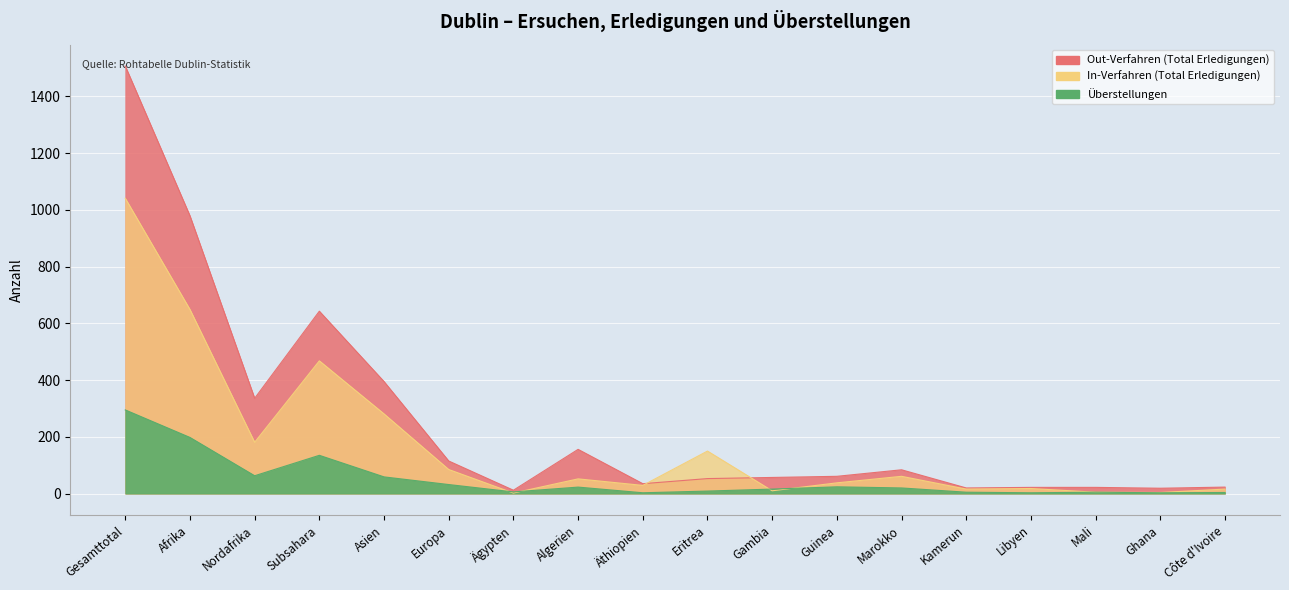

Which category has the lowest value in the Überstellungen series?

Äthiopien